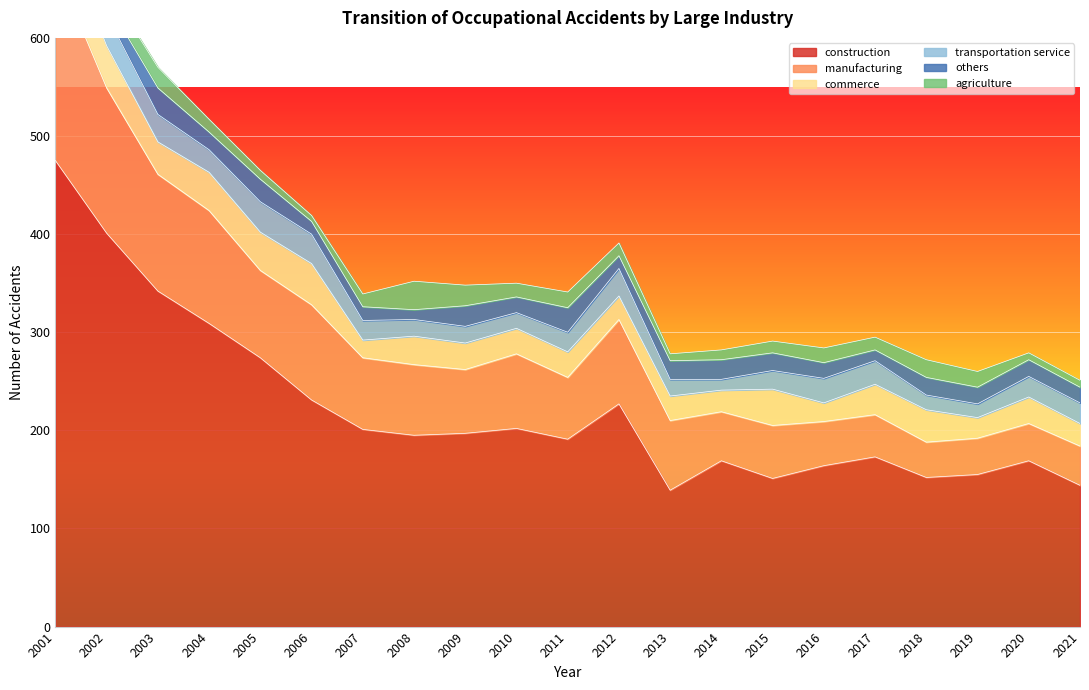

True or false: commerce has a value of 23 at 2021.

True